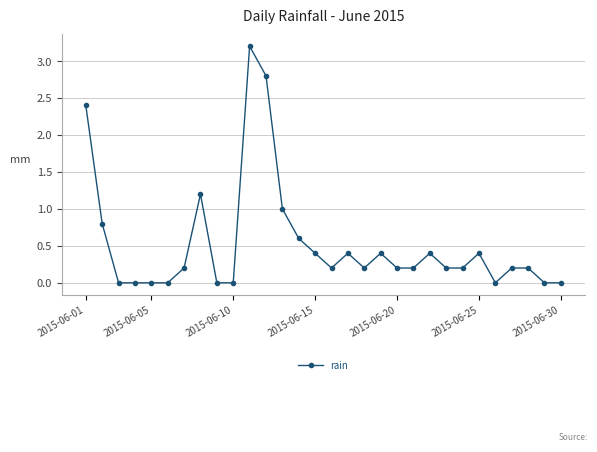

What is the value of the 8th point from the left?

1.2